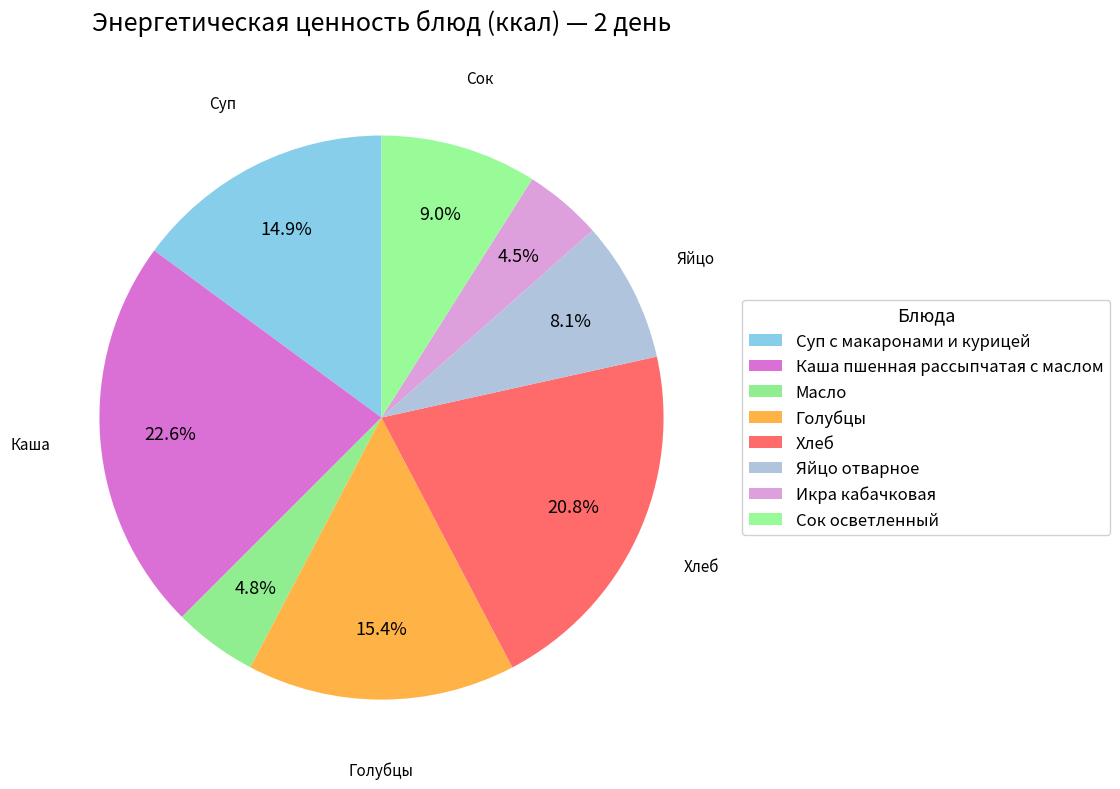

How many segments does this pie chart have?

8